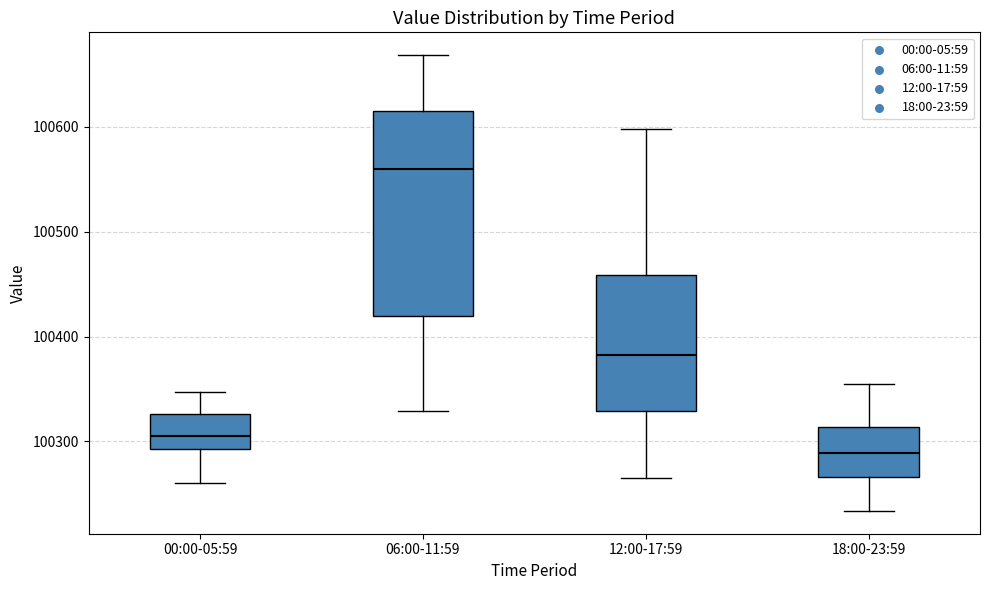

Which box's median line is the lowest?

18:00-23:59